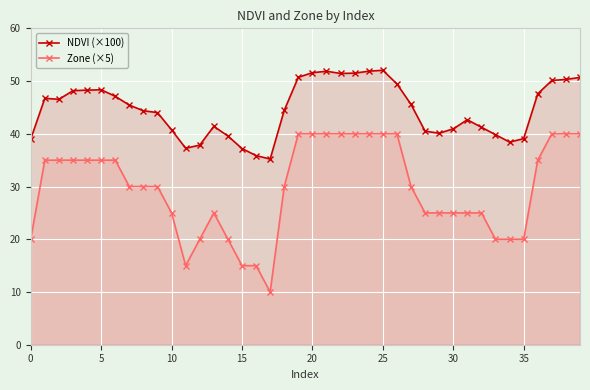

What is the sum of all Zone (×5) values?

1185.0